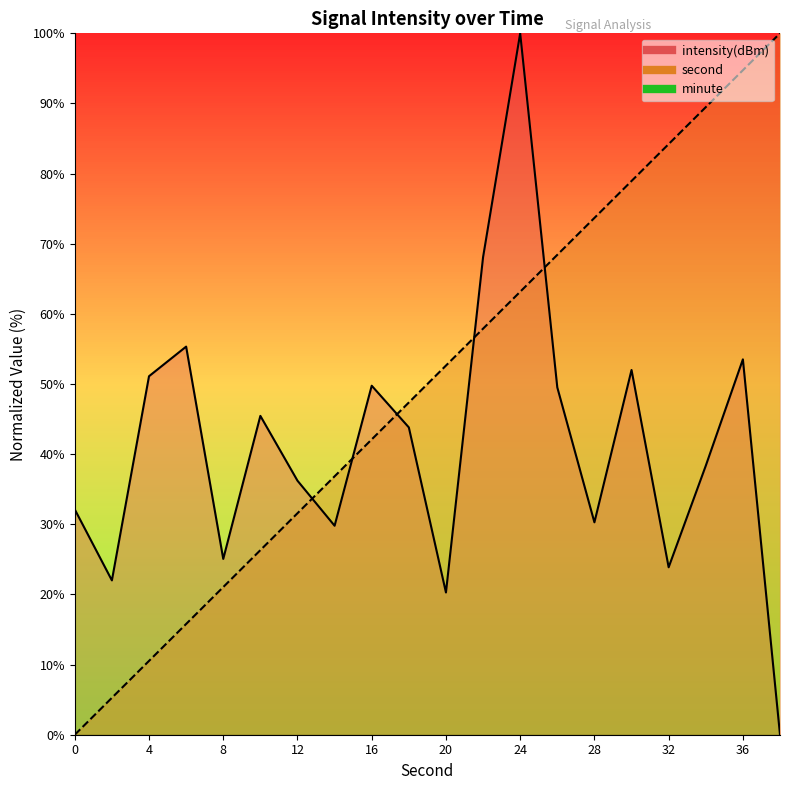

What is the sum of all intensity(dBm) values?

826.6